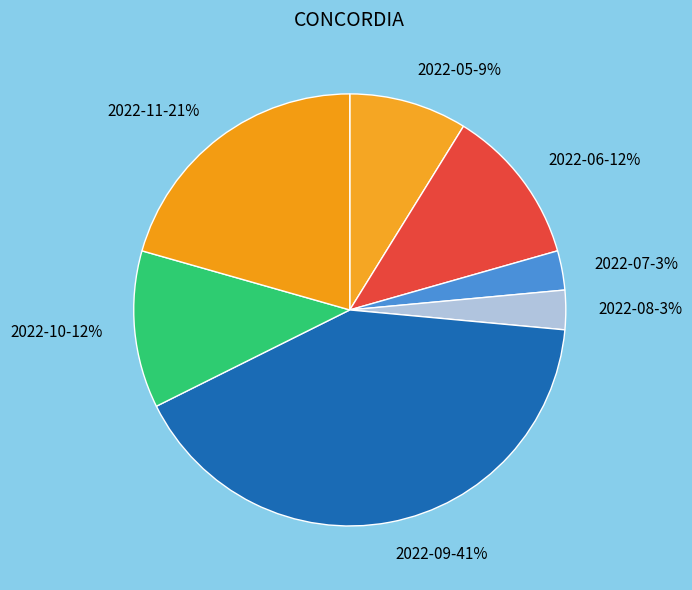

Do 2022-09 and 2022-08 together represent more than half of the pie?

No